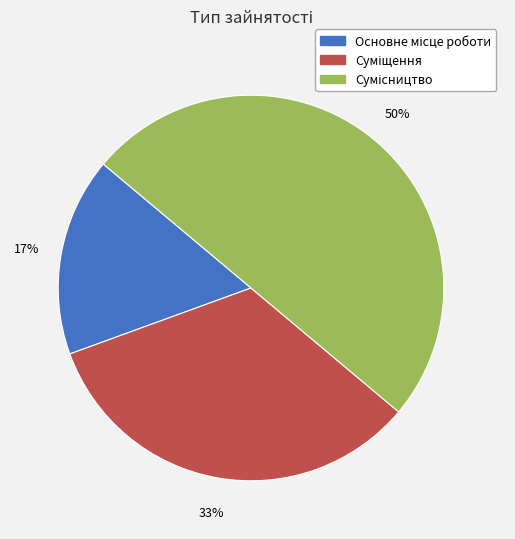

How many slices are in this pie chart?

3